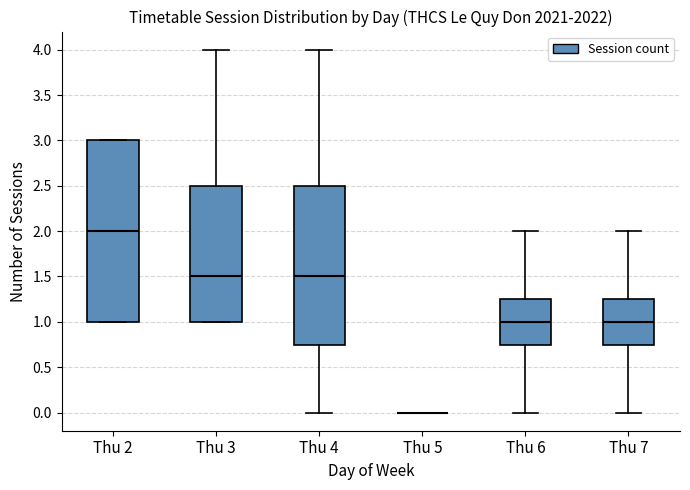

Which box is the tallest, from its lower edge to its upper edge?

Thu 2